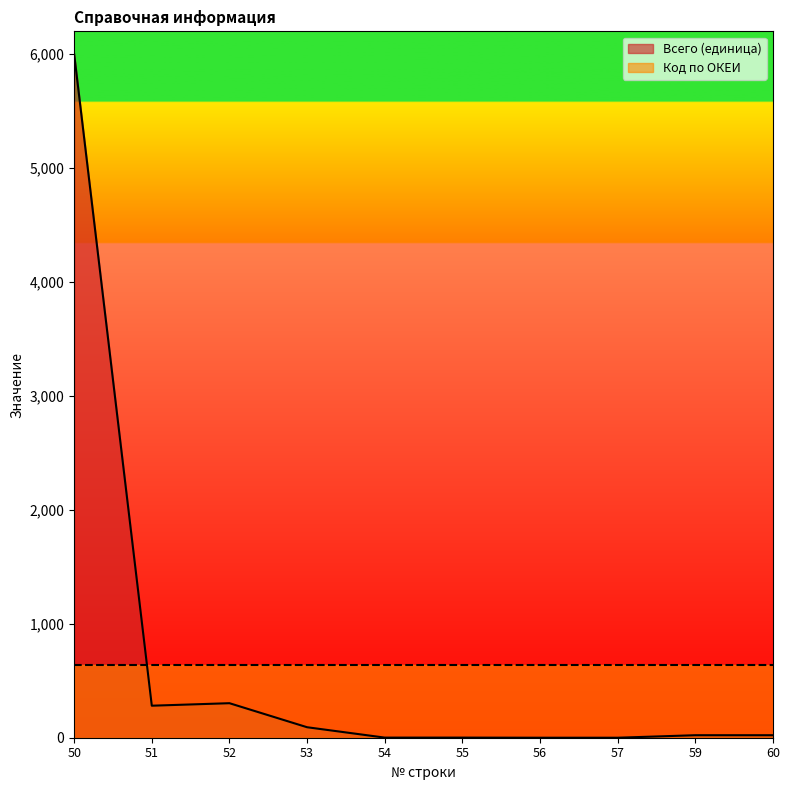

What is the difference between the maximum and minimum values?

6000